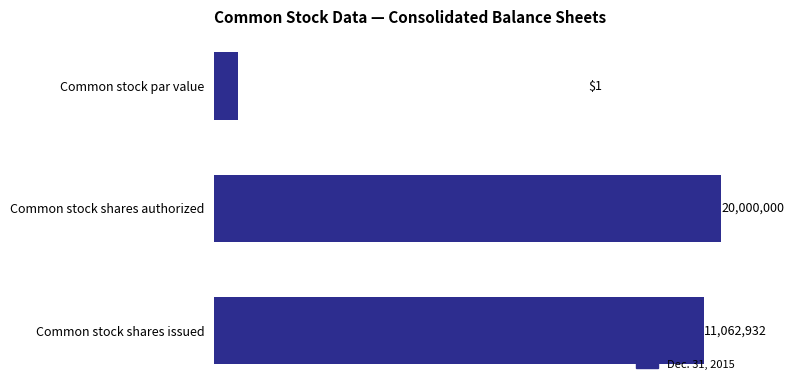

What is the value of the 2nd bar from the left?

20000000